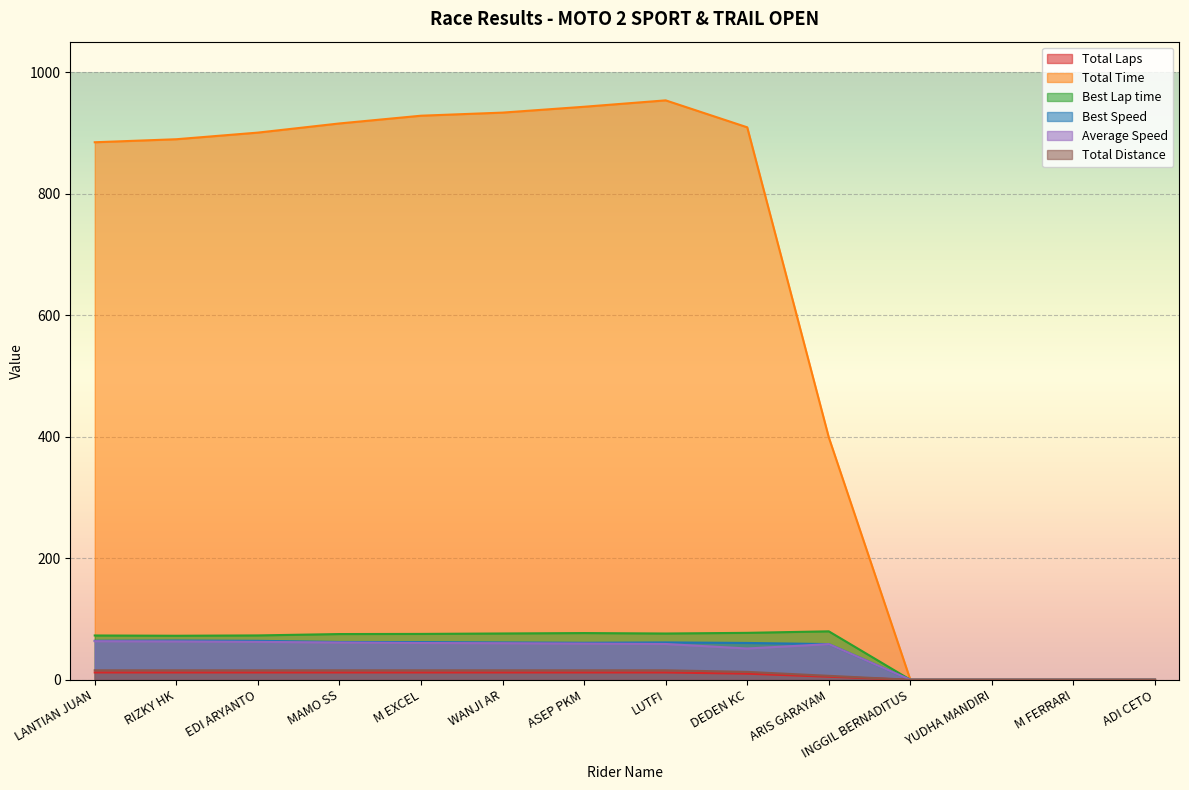

What is the sum of all Total Time values?

8655.5